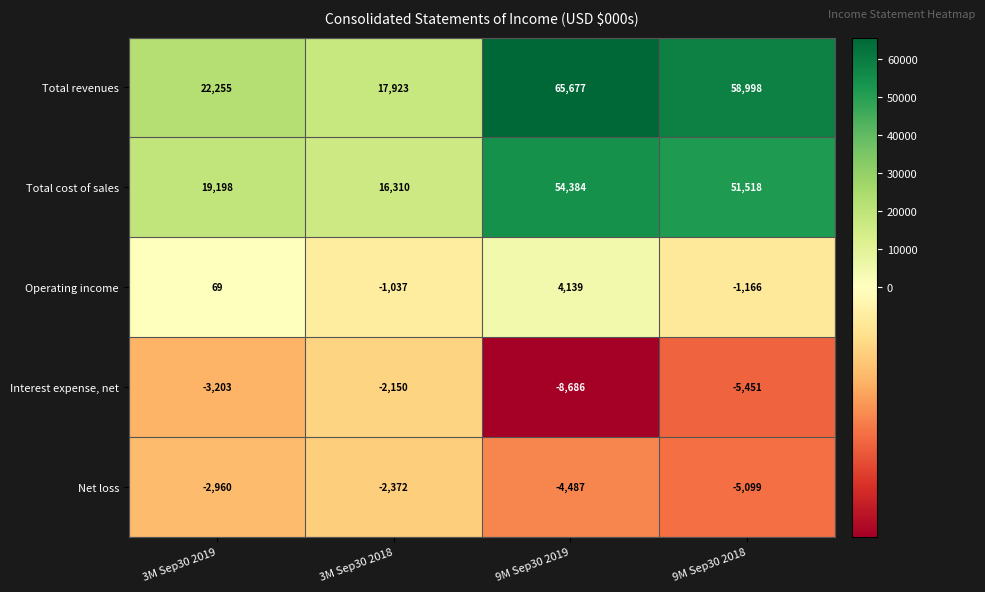

Between 3M Sep30 2019 and 3M Sep30 2018, which series saw the biggest shift?

Total revenues